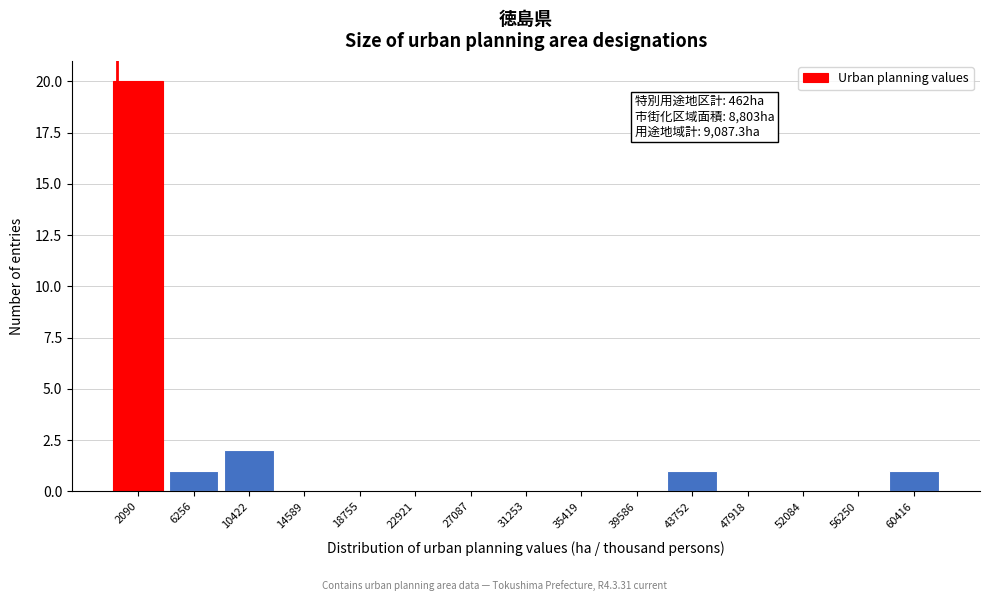

Over which range of the x-axis is the bar tallest?

0 to 4000